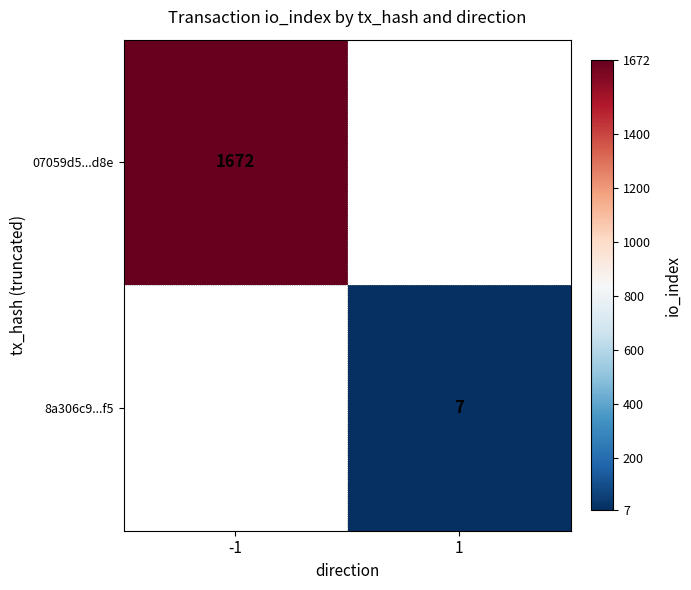

True or false: 8a306c9...f5 has a value of 7 at 1.

True